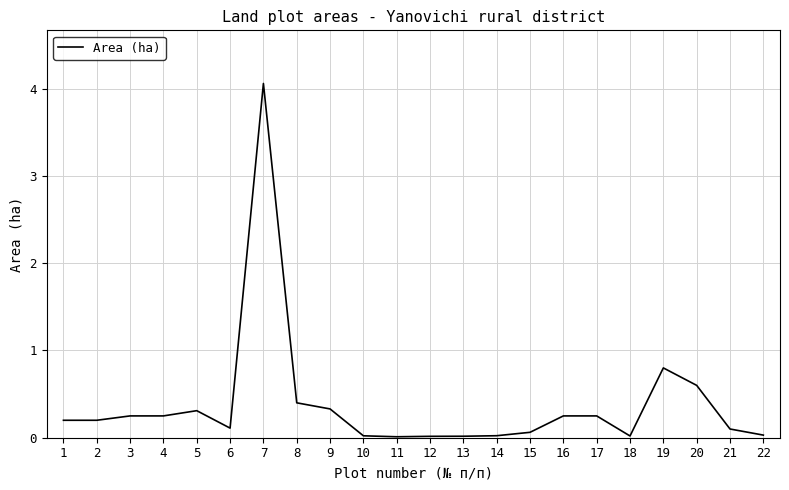

At which label is the value closest to 2?

19